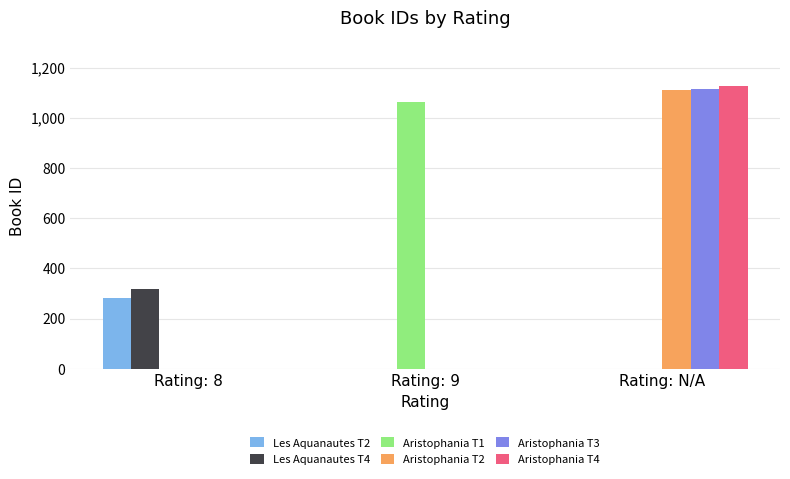

Are the bars grouped side by side (vs. stacked)?

Yes